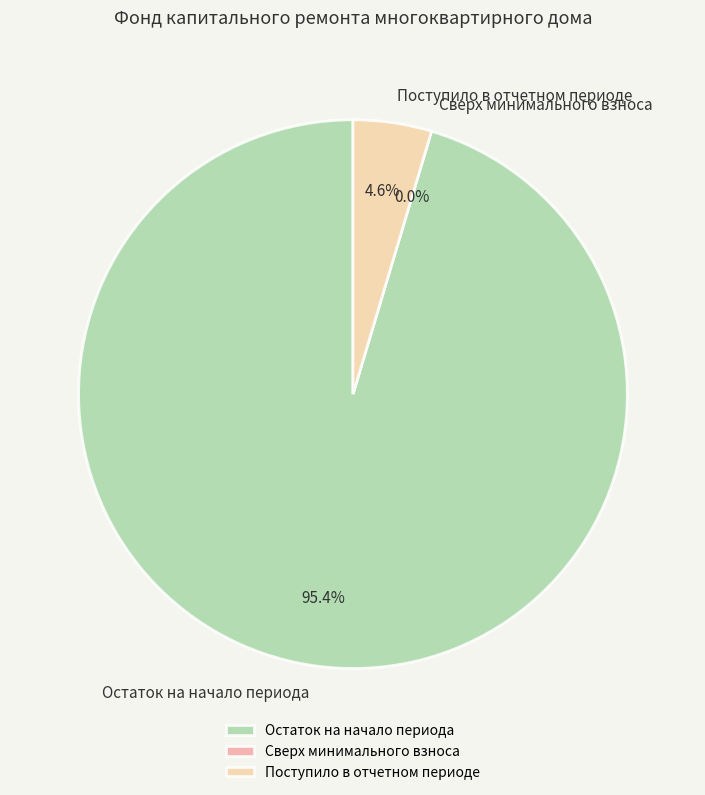

The Сверх минимального взноса slice represents 0% of the pie. True or false?

True